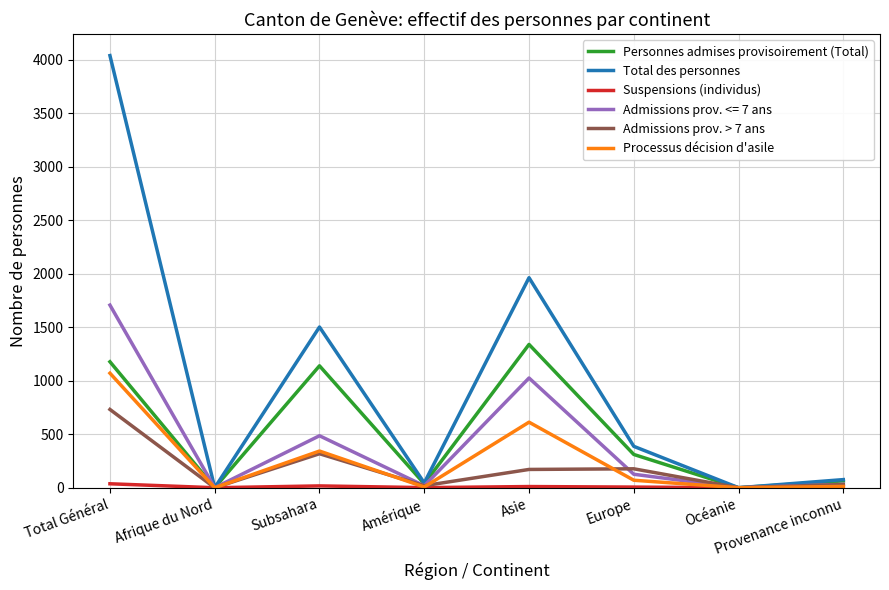

What is the total value across all series at Amérique?

127